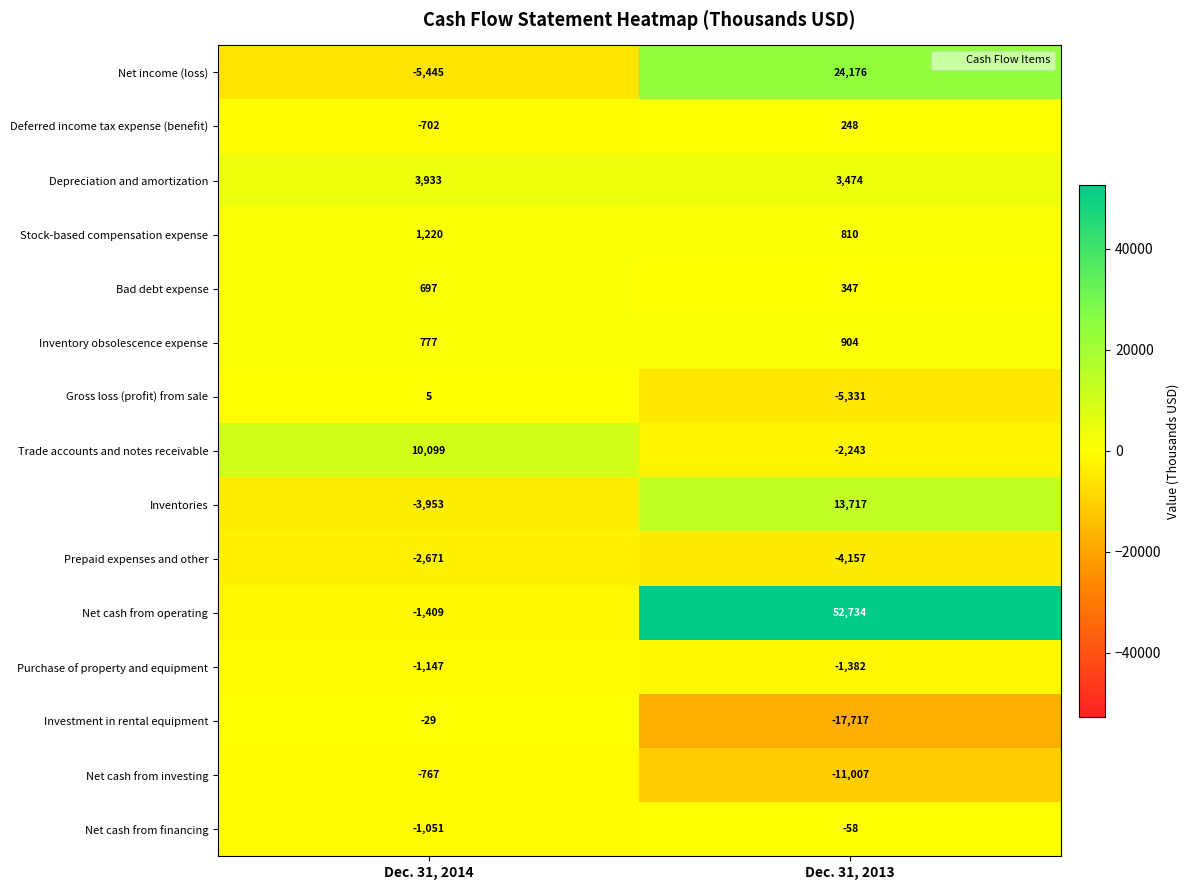

At Dec. 31, 2014, list the series in order from largest to smallest.

Trade accounts and notes receivable, Depreciation and amortization, Stock-based compensation expense, Inventory obsolescence expense, Bad debt expense, Gross loss (profit) from sale, Investment in rental equipment, Deferred income tax expense (benefit), Net cash from investing, Net cash from financing, Purchase of property and equipment, Net cash from operating, Prepaid expenses and other, Inventories, Net income (loss)